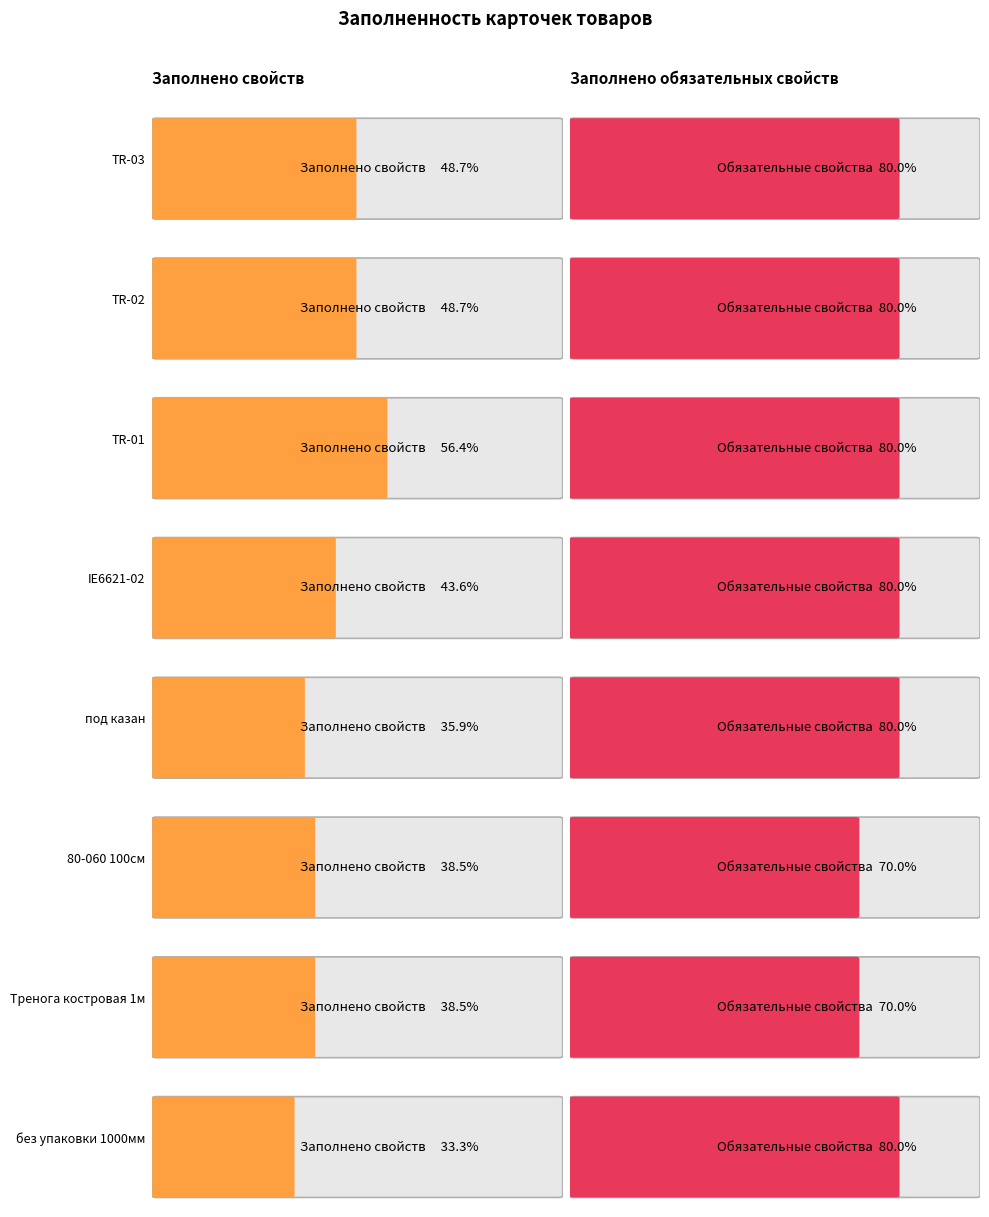

Does the chart contain stacked bars?

No